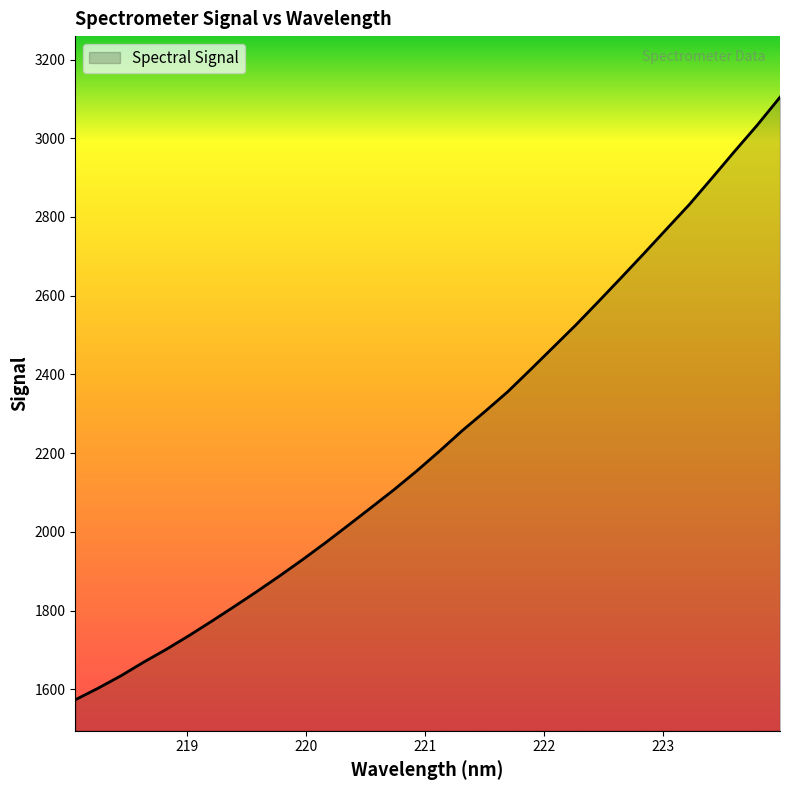

What is the minimum value shown in the chart?

1573.7